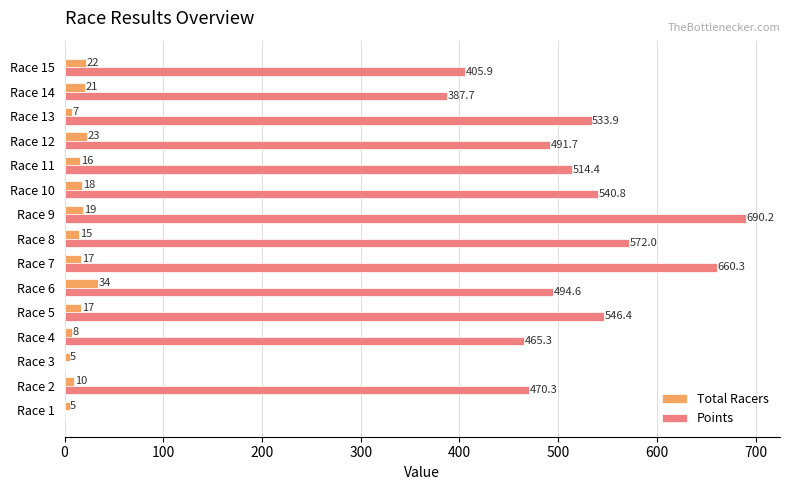

Which series has the largest total across all categories?

Points